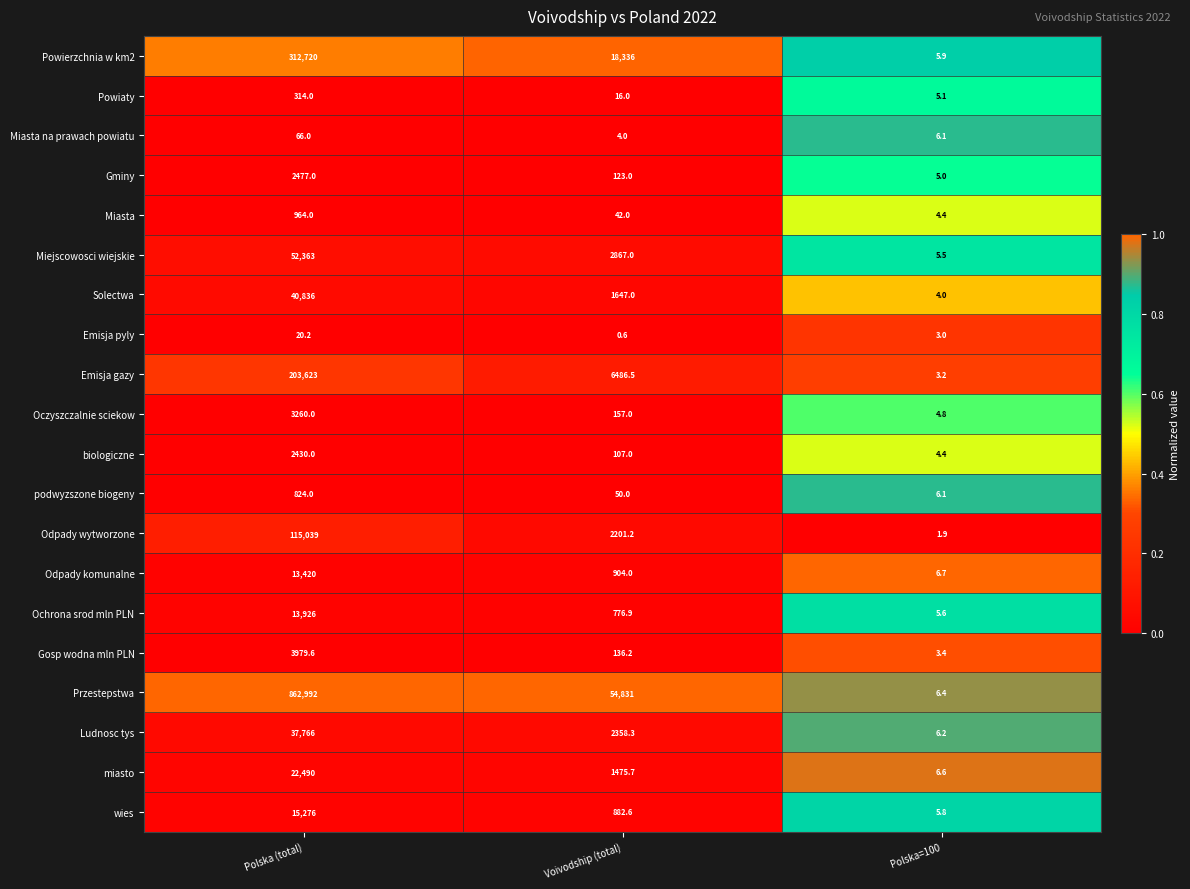

At which category is the sum across all series the highest?

Polska (total)